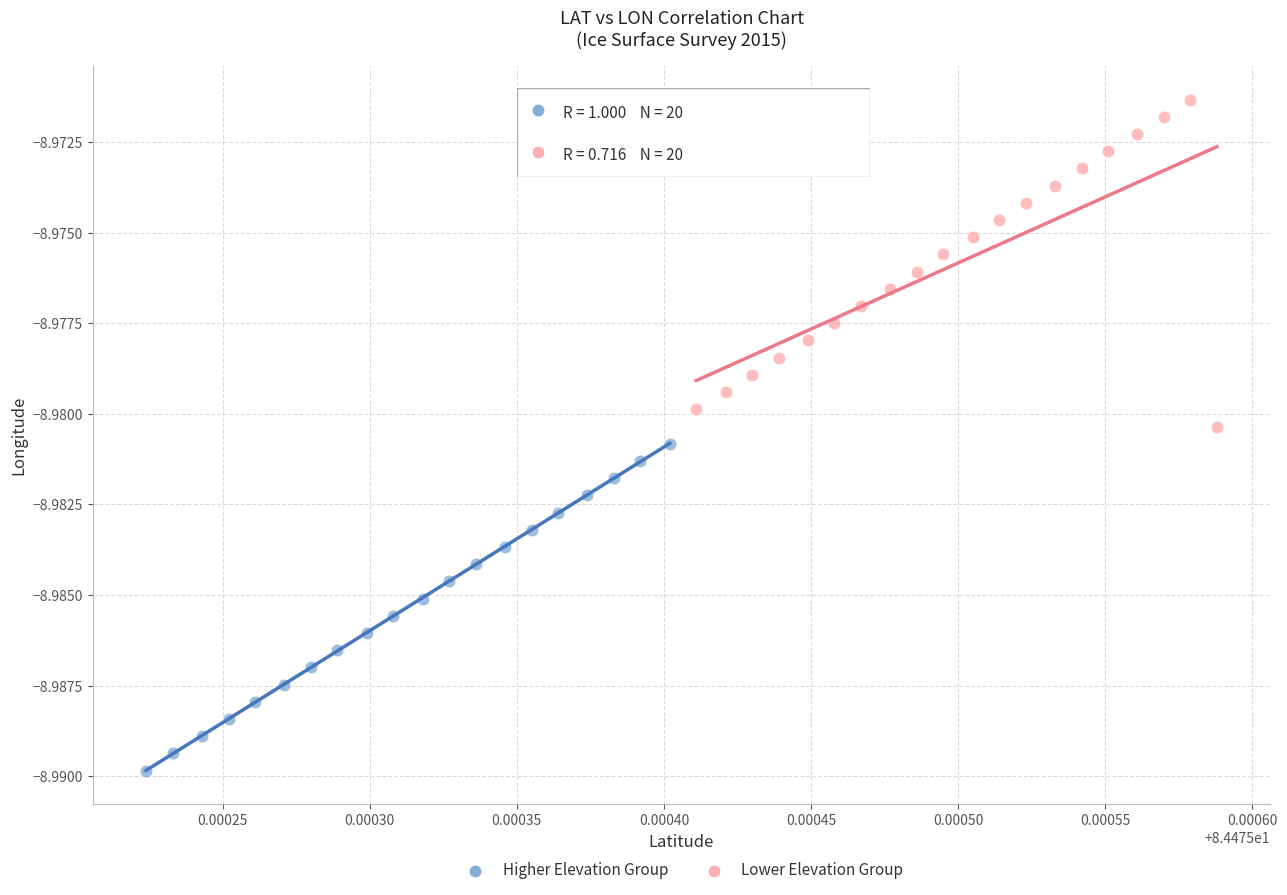

Which series reaches the minimum Y coordinate?

Higher Elevation Group